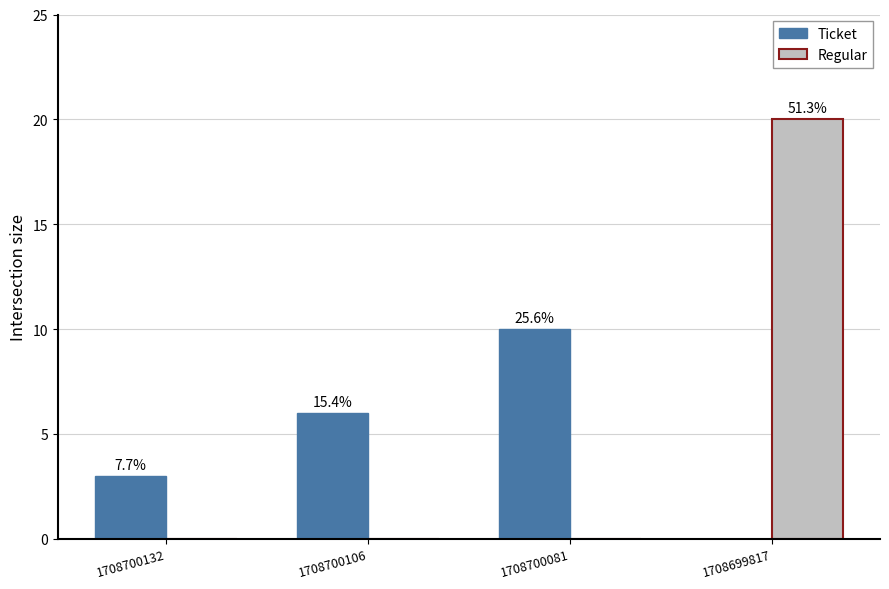

At which category does the chart reach its peak across all series?

1708699817